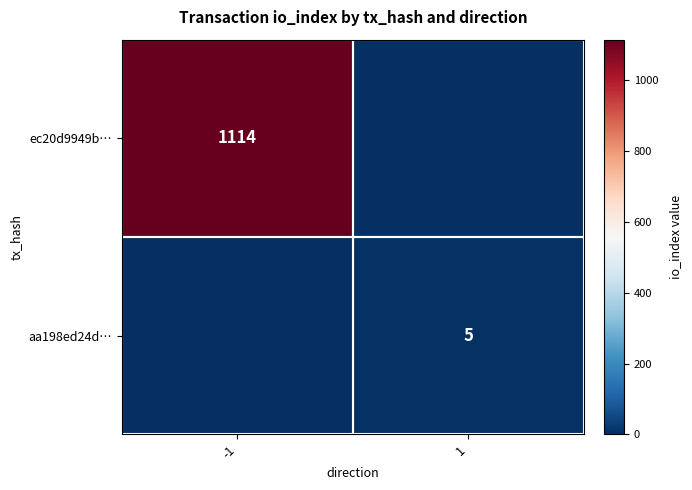

Is it true that aa198ed24d… equals 5 at 1?

True